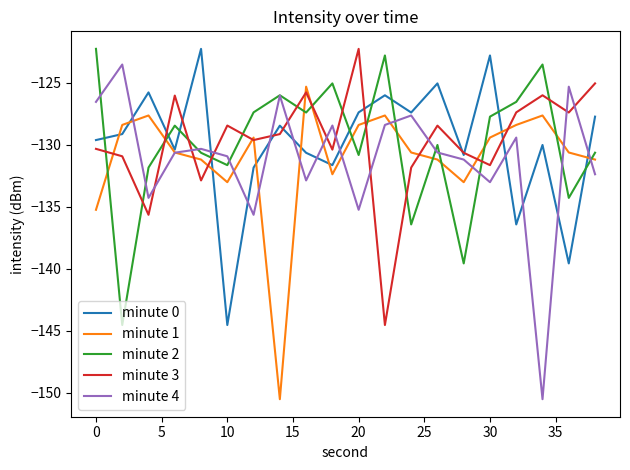

True or false: minute 3 and minute 4 cross at least once.

True